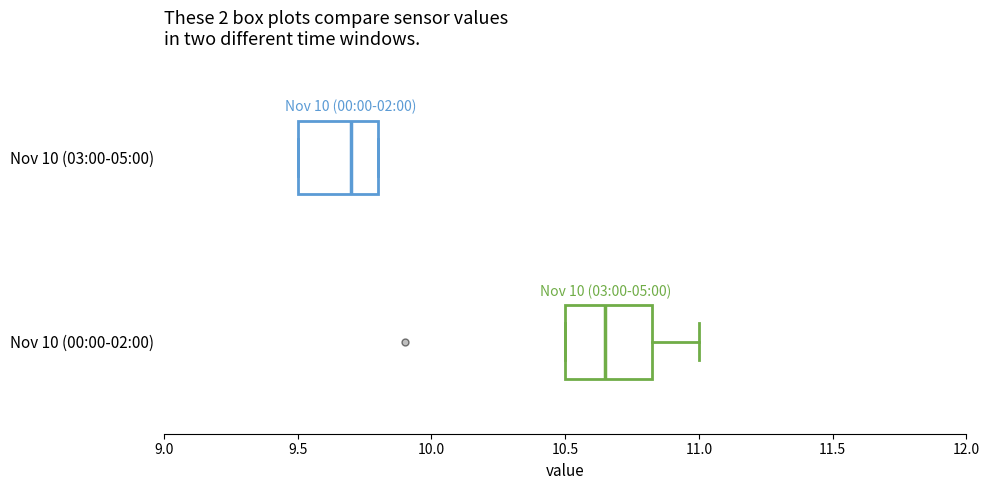

Where is the right edge of the box for Nov 10 (00:00-02:00) on the x-axis? The values are not printed on the chart, so give them approximately, as read against the axis.

10.85